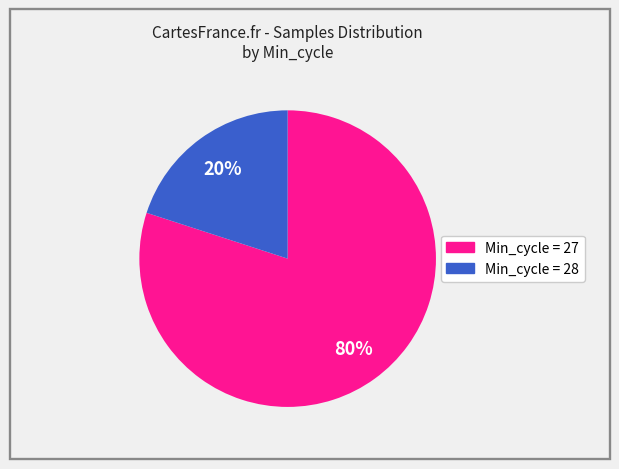

To the nearest percent, what is the average slice percentage?

50%